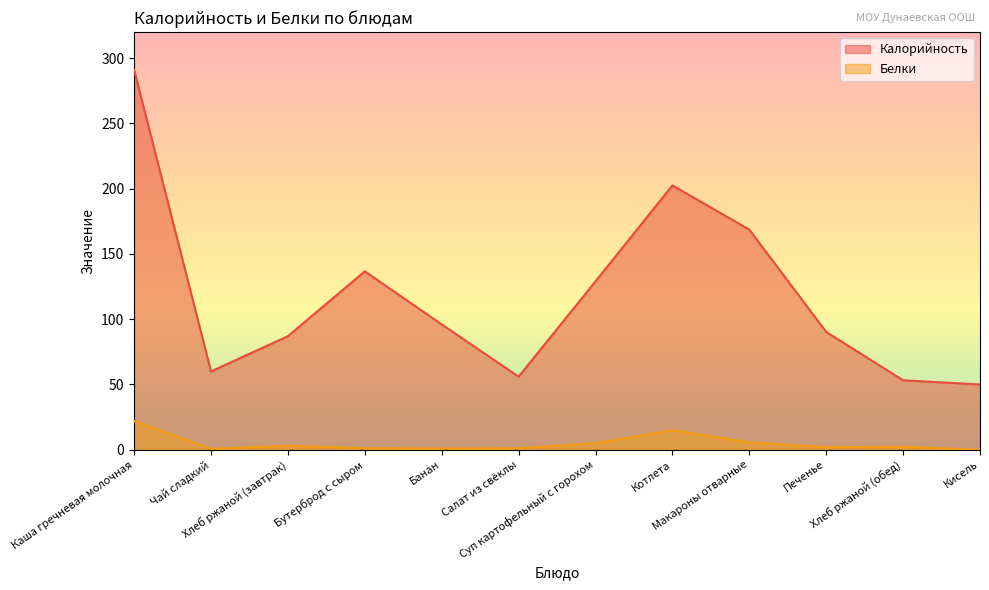

How many values in the Белки series are below 2?

6